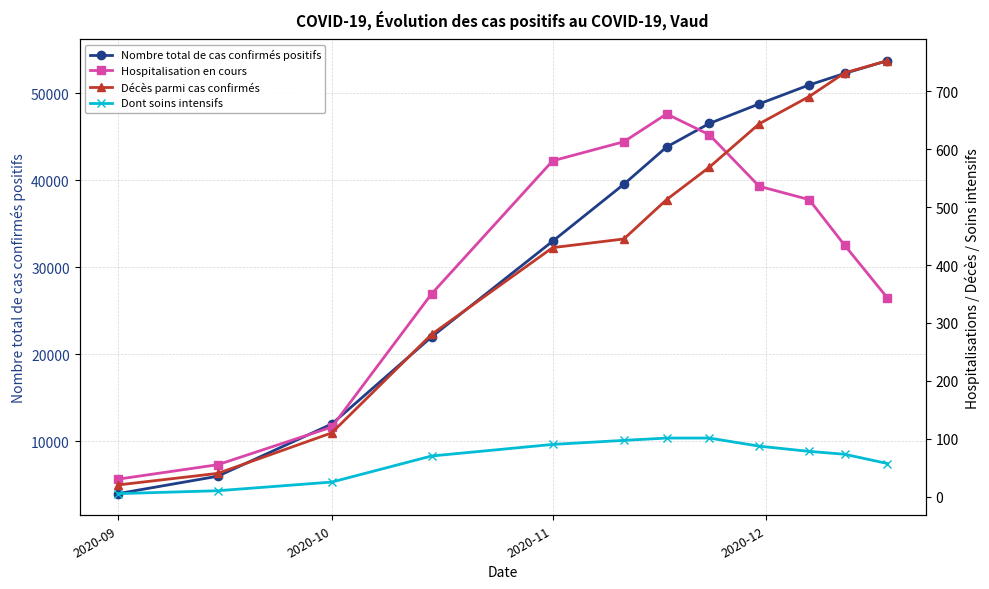

Which category has the lowest value in the Nombre total de cas confirmés positifs series?

2020-09